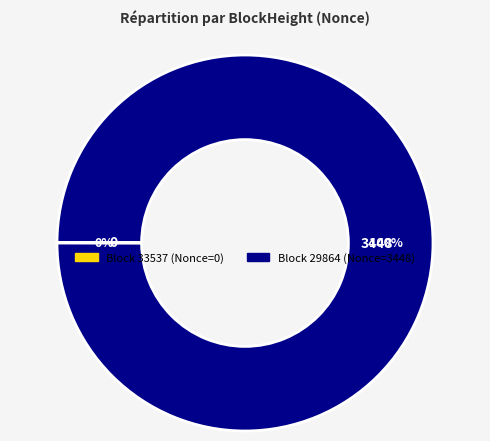

Does any single category account for the majority?

Yes